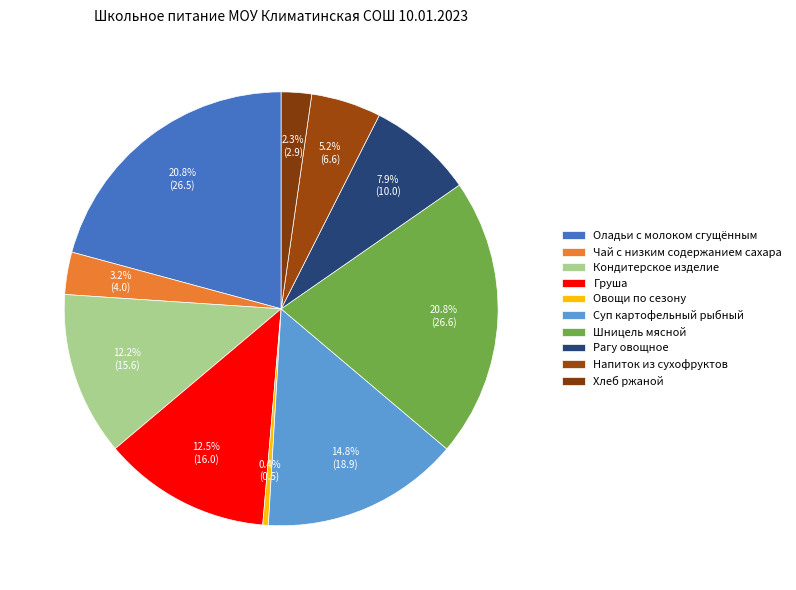

What is the change in value from Шницель мясной to Рагу овощное?

-16.6